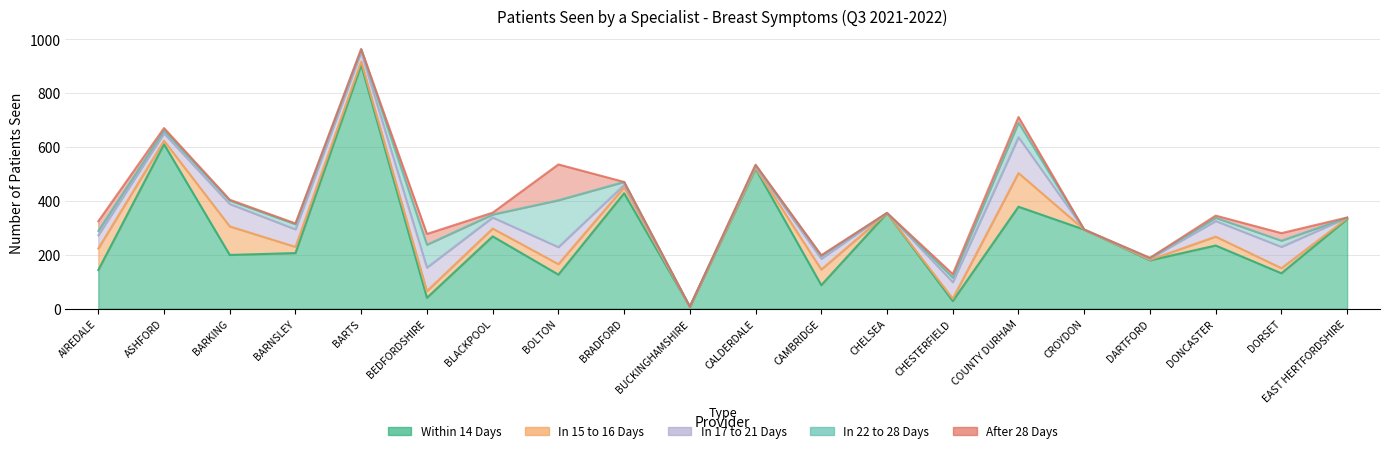

Between CROYDON and DONCASTER, which series saw the biggest shift?

Within 14 Days